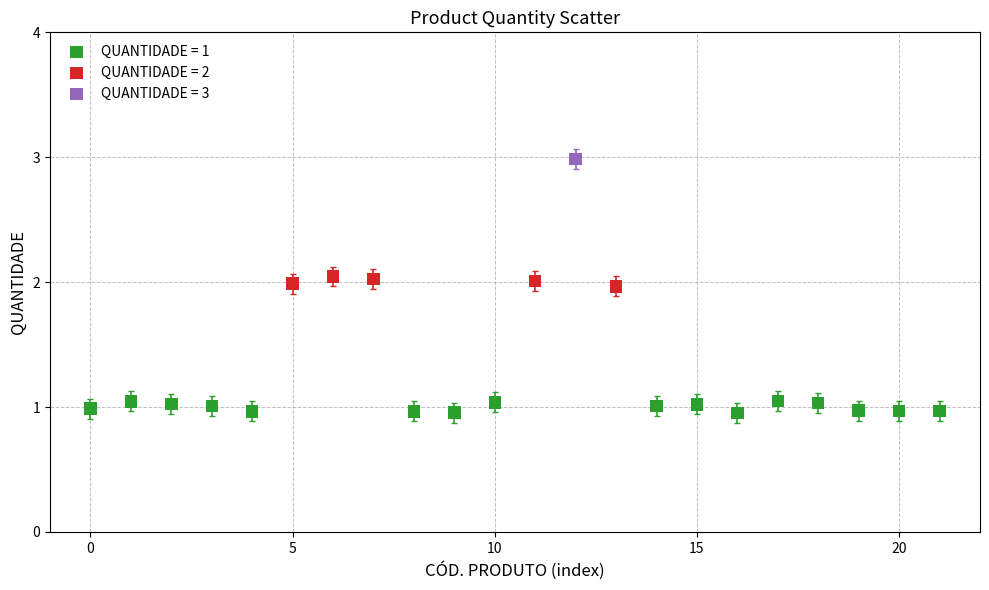

What are all the series names shown in the legend?

QUANTIDADE = 1, QUANTIDADE = 2, QUANTIDADE = 3